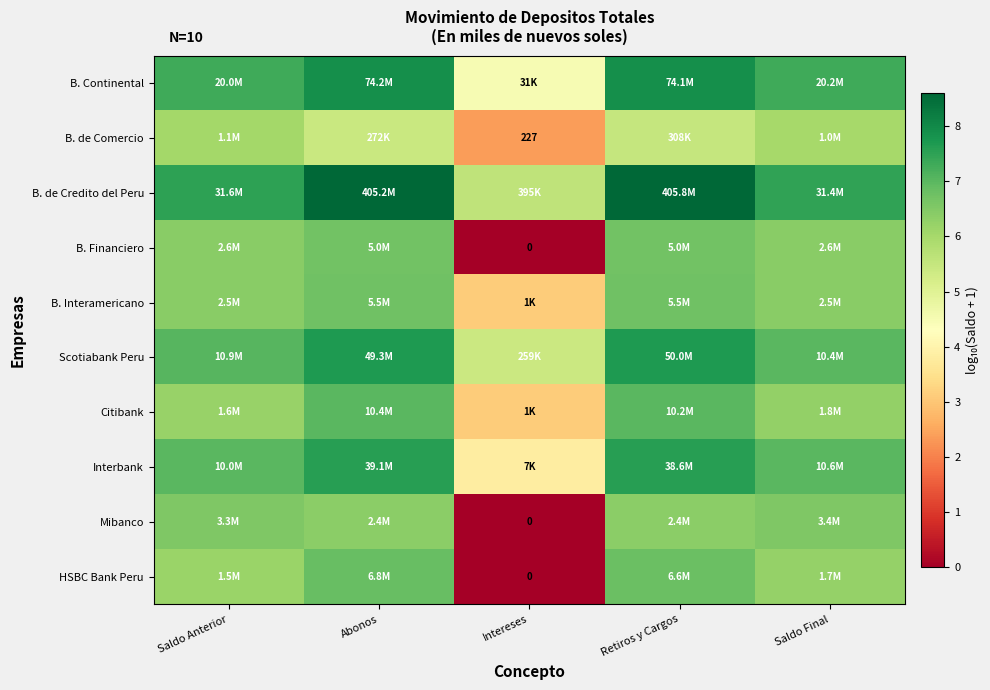

What is the highest value of the B. Continental series?

7.9